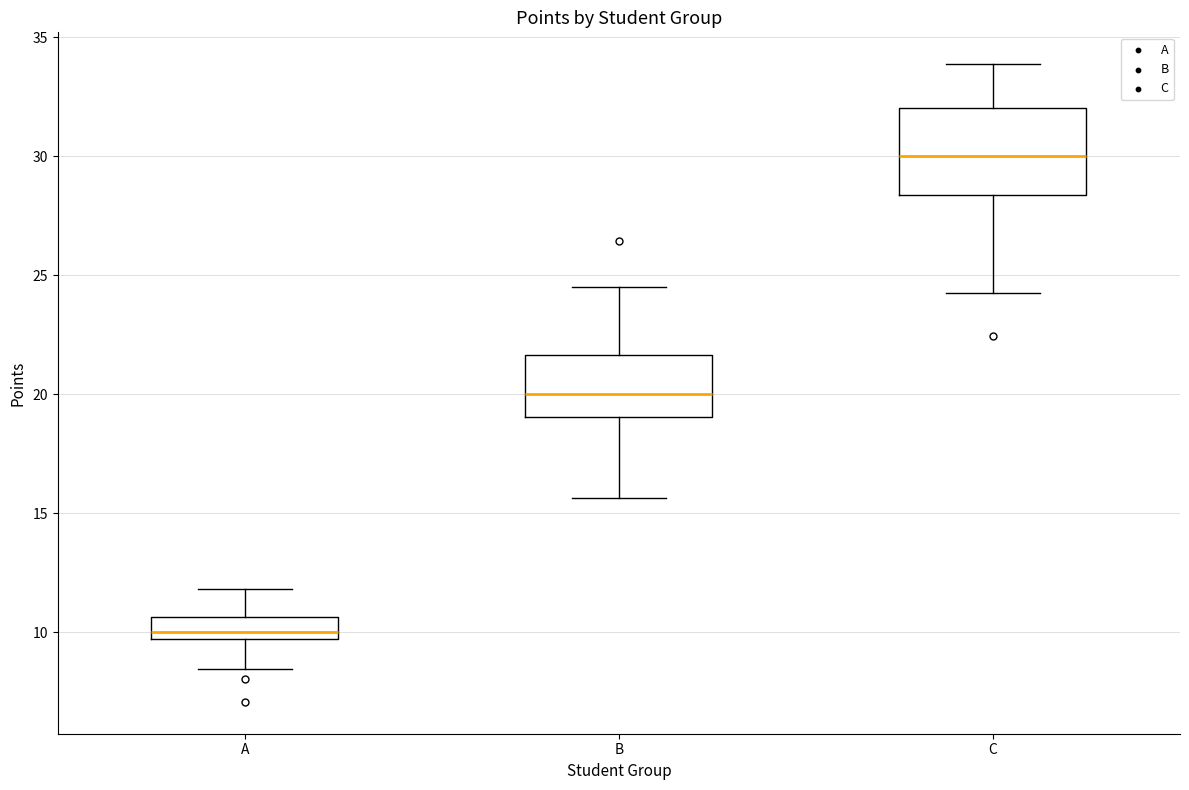

Reading left to right, read every box against the y-axis: the position of its median line, the range the box covers, and the ends of its whiskers. The values are not printed on the chart, so give them approximately, as read against the axis.

A: median 10.0, box 9.5 to 10.5, whiskers 8.5 to 12.0
B: median 20.0, box 19.0 to 21.5, whiskers 15.5 to 24.5
C: median 30.0, box 28.5 to 32.0, whiskers 24.5 to 34.0